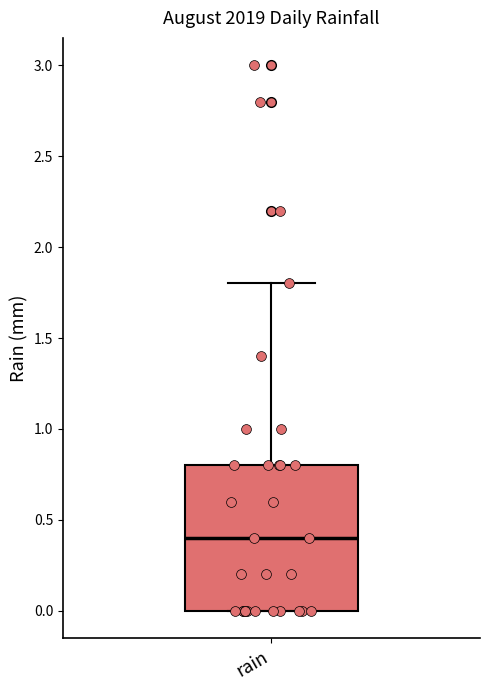

Read this box plot against the y-axis: the position of the median line, the range covered by the box, and the ends of both whiskers. The values are not printed on the chart, so give them approximately, as read against the axis.

median 0.4, box 0.0 to 0.8, whiskers 0.0 to 1.8